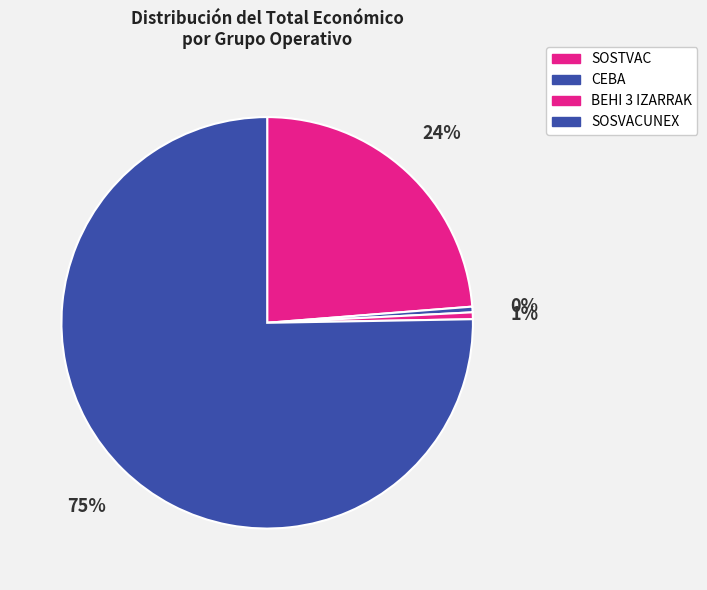

Which slice is the smallest?

CEBA Talde Operatiboa